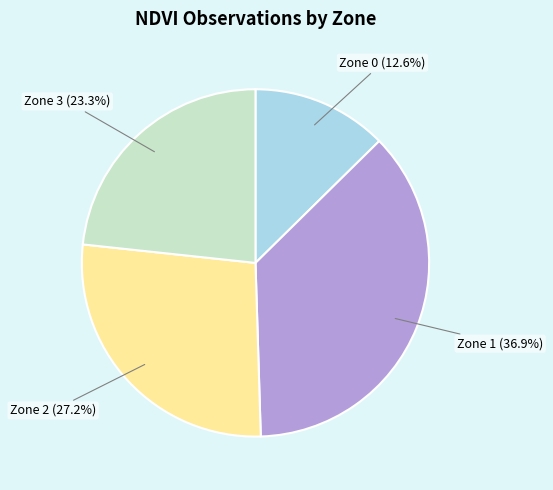

Which category has the biggest portion of the pie?

Zone 1